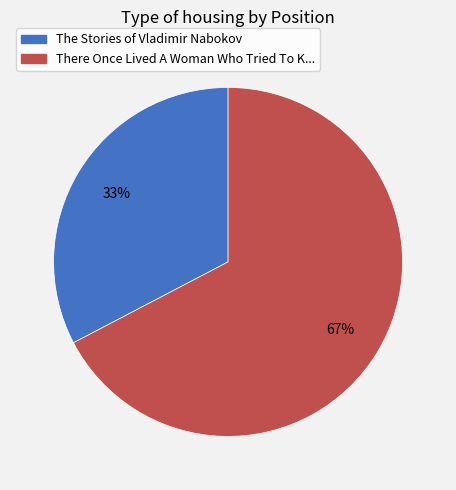

To the nearest percent, what percentage of the pie is There Once Lived A Woman Who Tried To K...?

67%